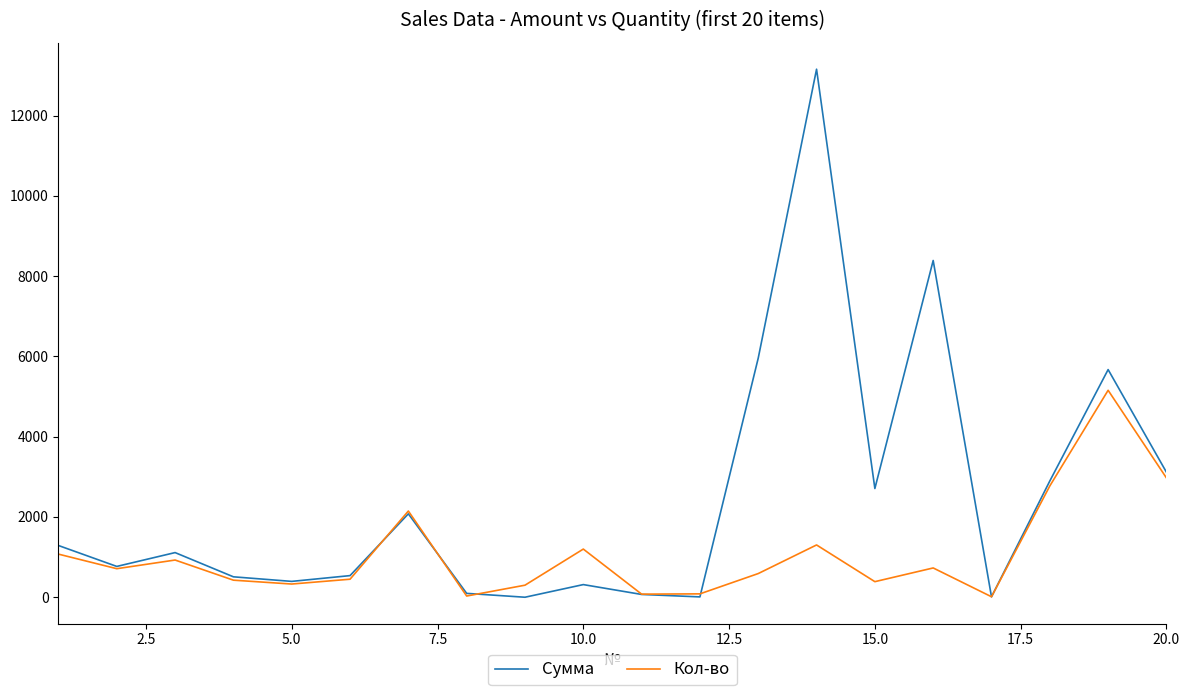

Which series has the largest range (max minus min)?

Сумма